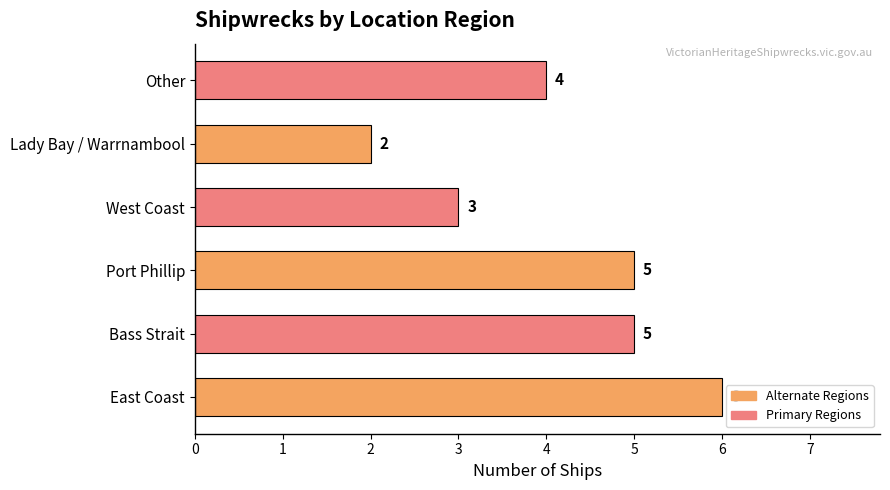

Which label corresponds to the smallest value in the chart?

Lady Bay / Warrnambool